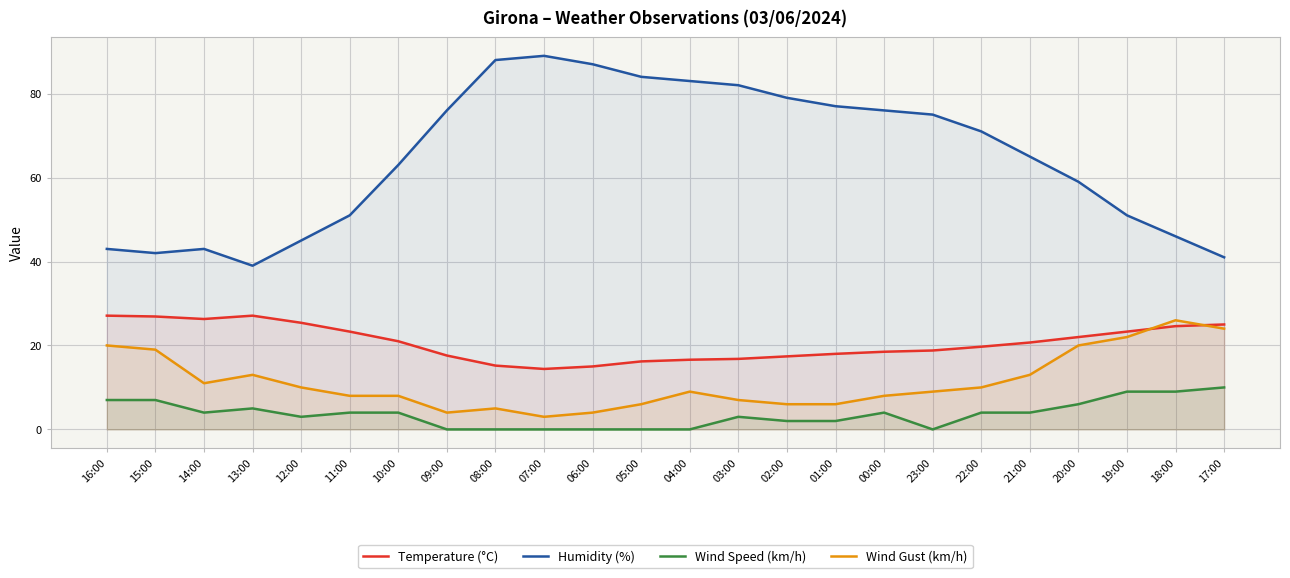

Which series has the largest total across all categories?

Humidity (%)